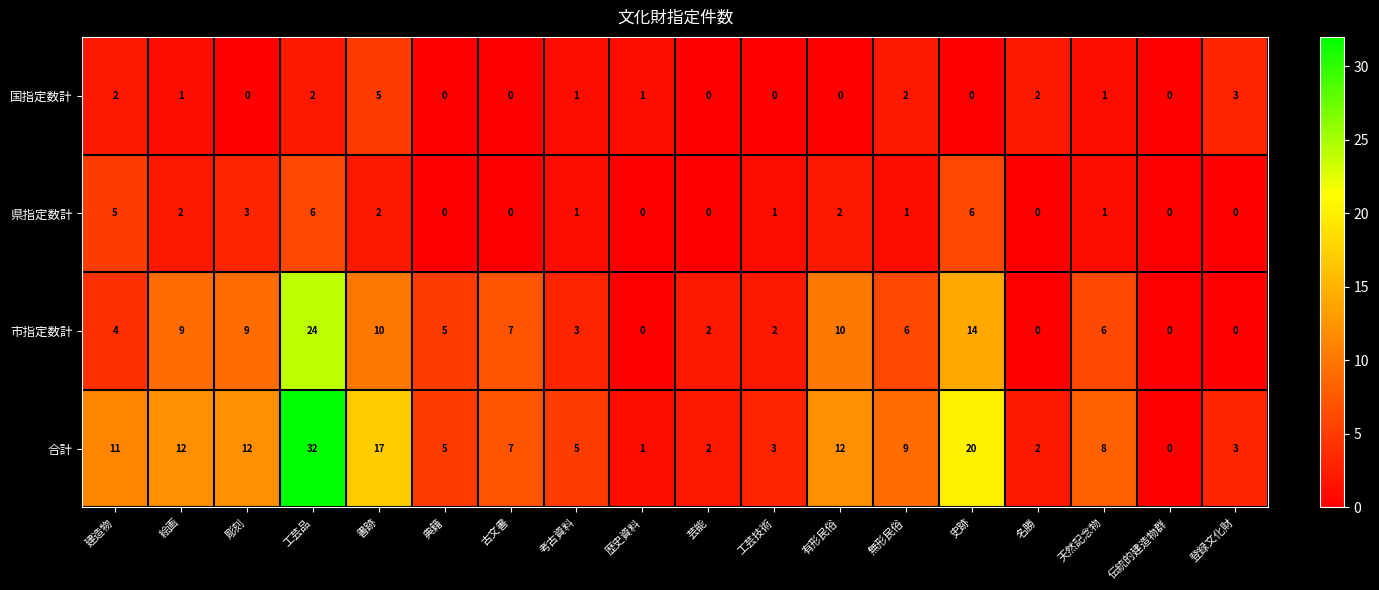

Which series changed the most between 書跡 and 史跡?

国指定数計